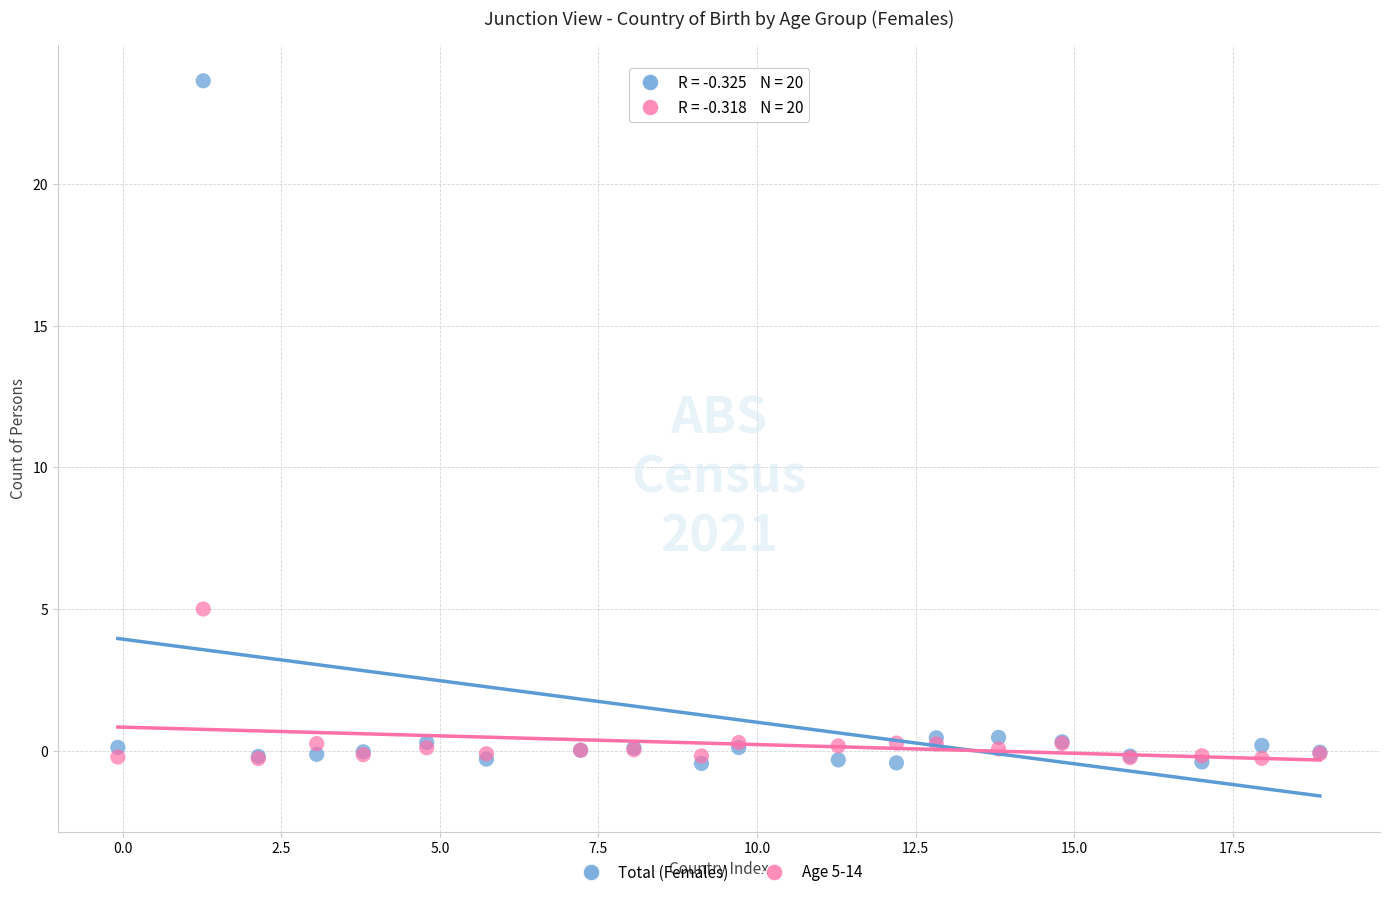

Across all series, what Y value is closest to 11?

5.0